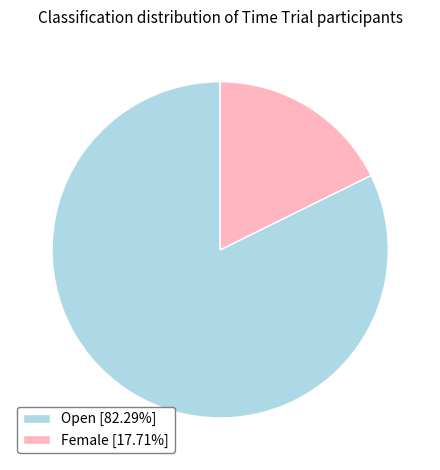

True or false: Open accounts for 82% of the total.

True